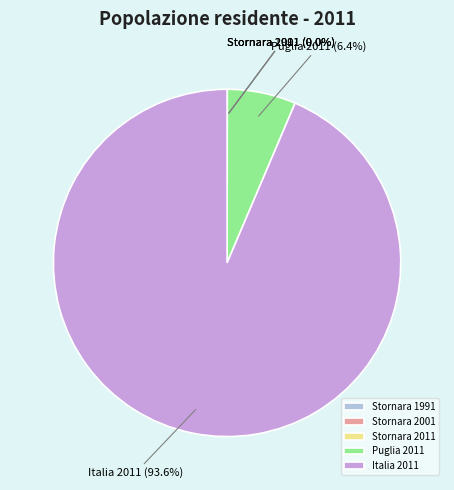

To the nearest percent, what is the difference between the largest and smallest slice percentages?

94%